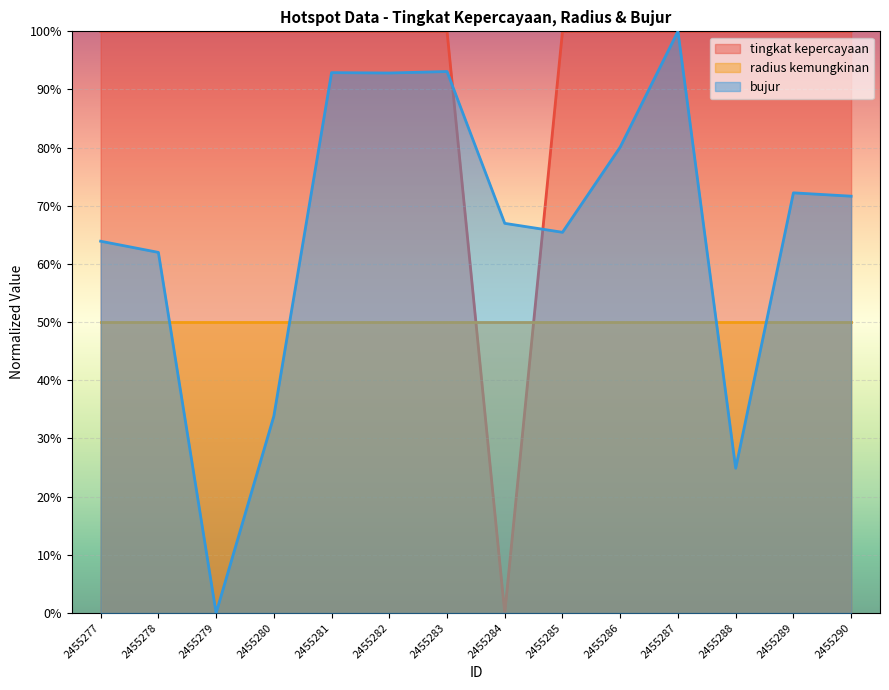

At which category is the sum across all series the highest?

2455287